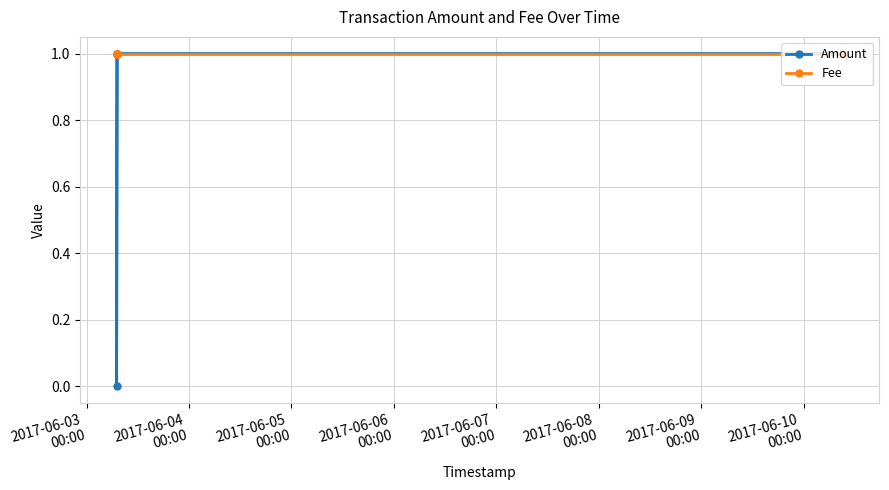

Is it true that Fee equals 2 at 2017-06-03
00:00?

False